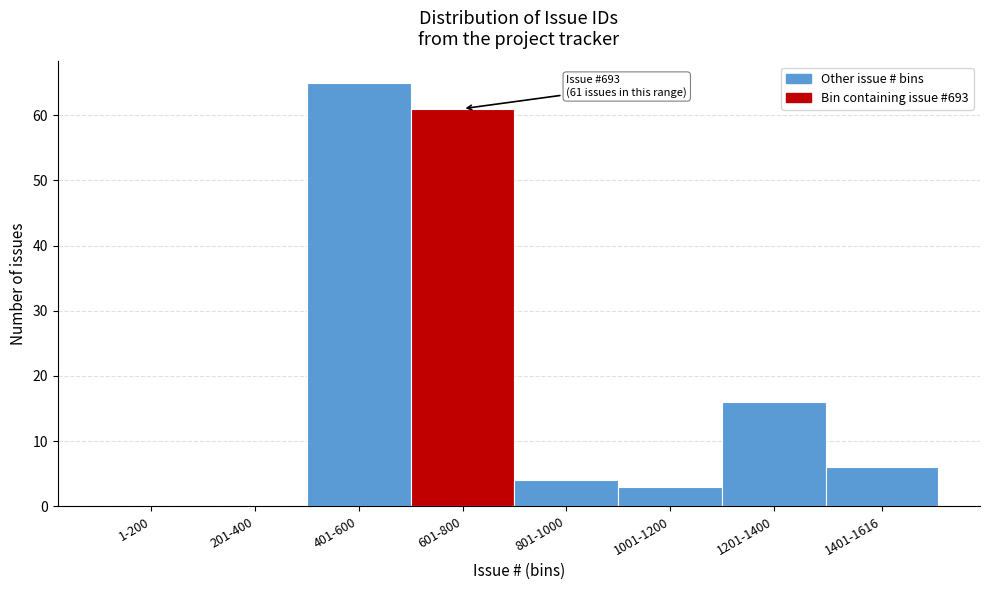

Reading left to right, transcribe all the data shown in this chart.

1-200=0	201-400=0	401-600=65	601-800=61	801-1000=4	1001-1200=3	1201-1400=16	1401-1616=6